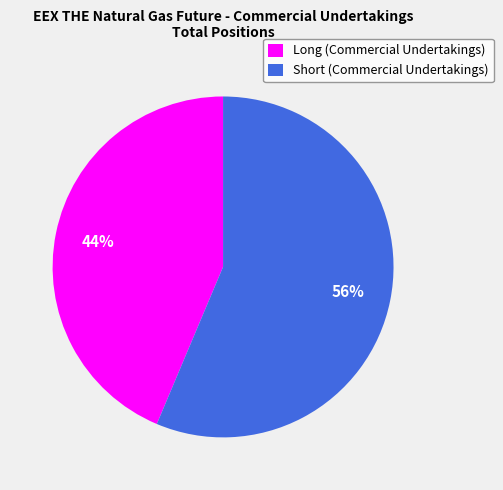

Is there a majority slice in this chart?

Yes